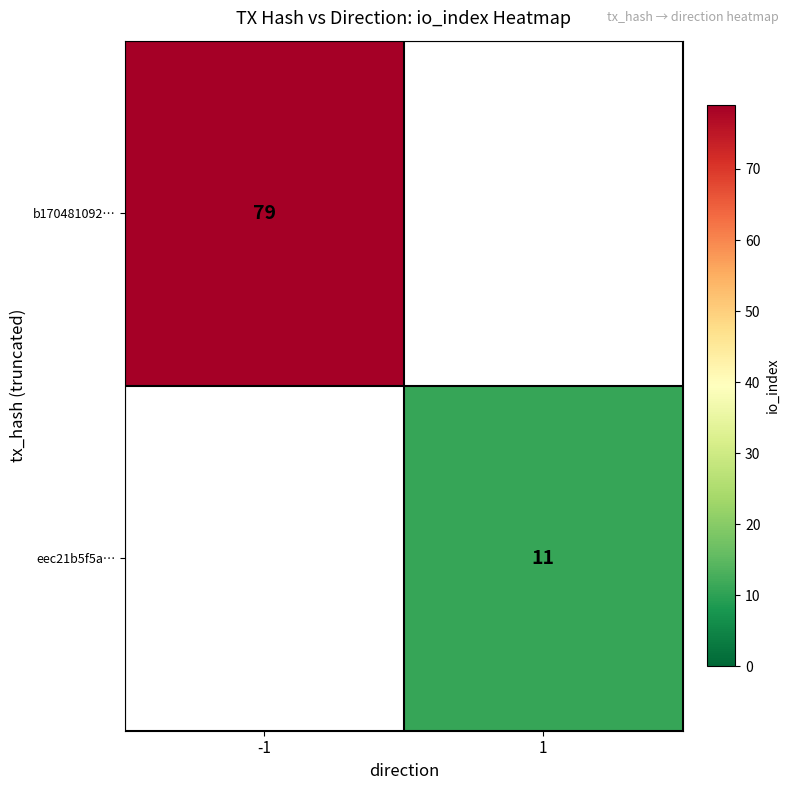

True or false: eec21b5f5a… has a value of 11 at 1.

True